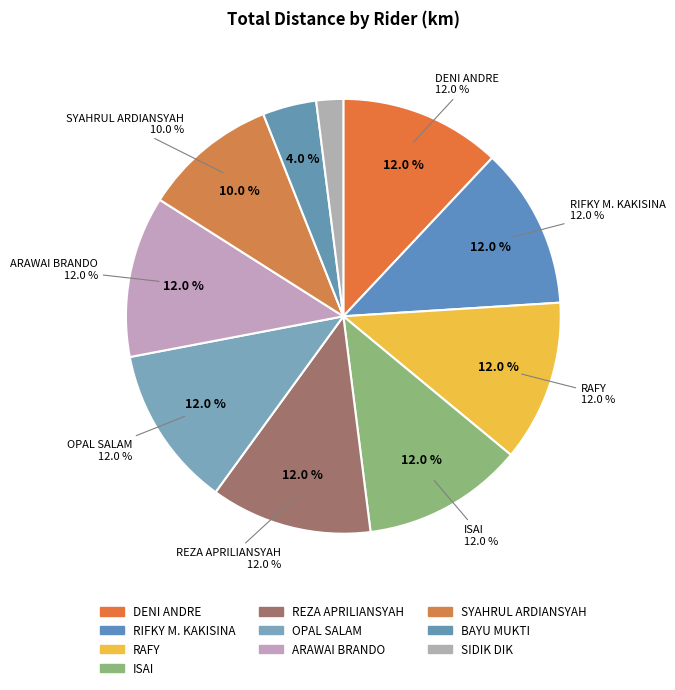

What percentage is NOT represented by OPAL SALAM?

88.0%